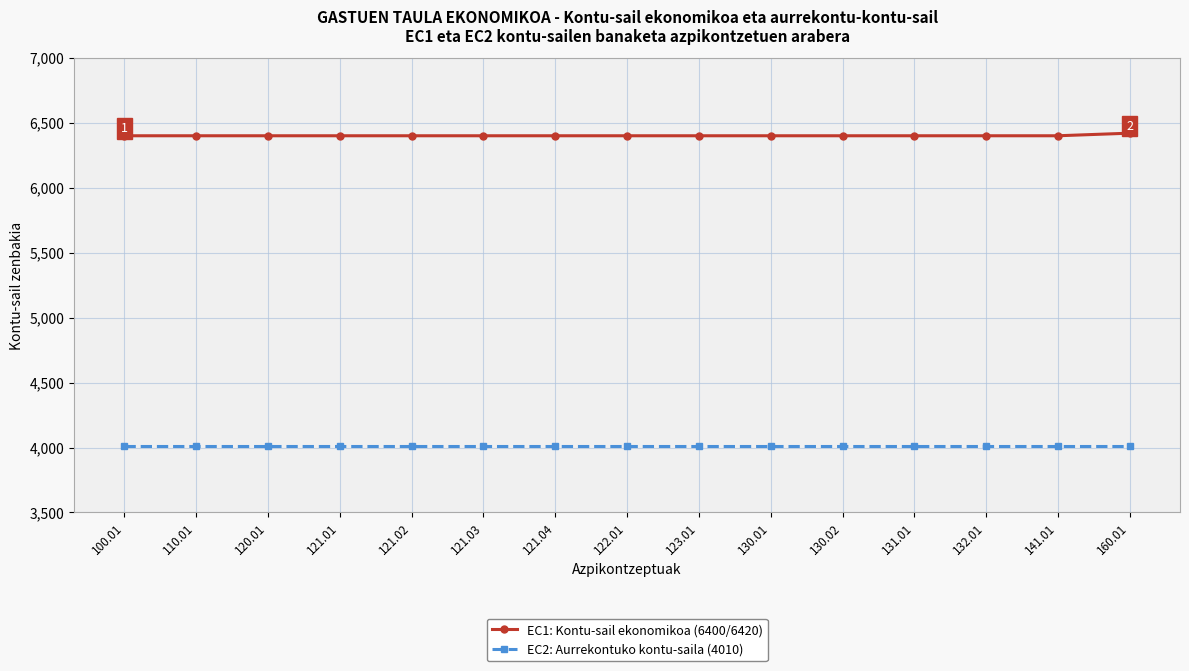

Rank the series at 121.02 from lowest to highest value.

EC2: Aurrekontuko kontu-saila (4010), EC1: Kontu-sail ekonomikoa (6400/6420)